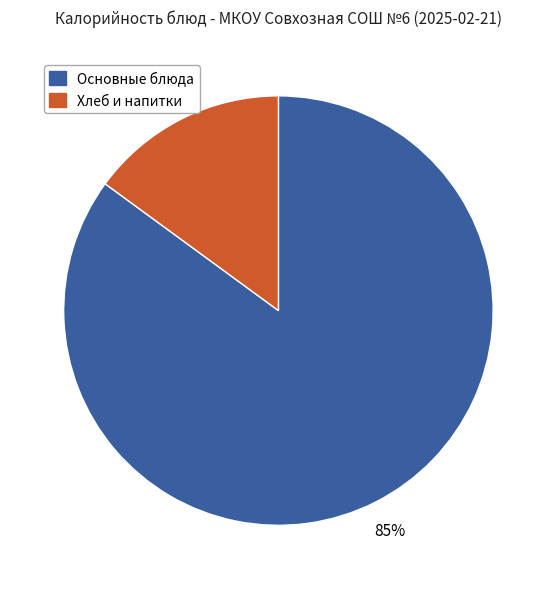

To the nearest percent, what is the difference between the largest and smallest slice percentages?

70%